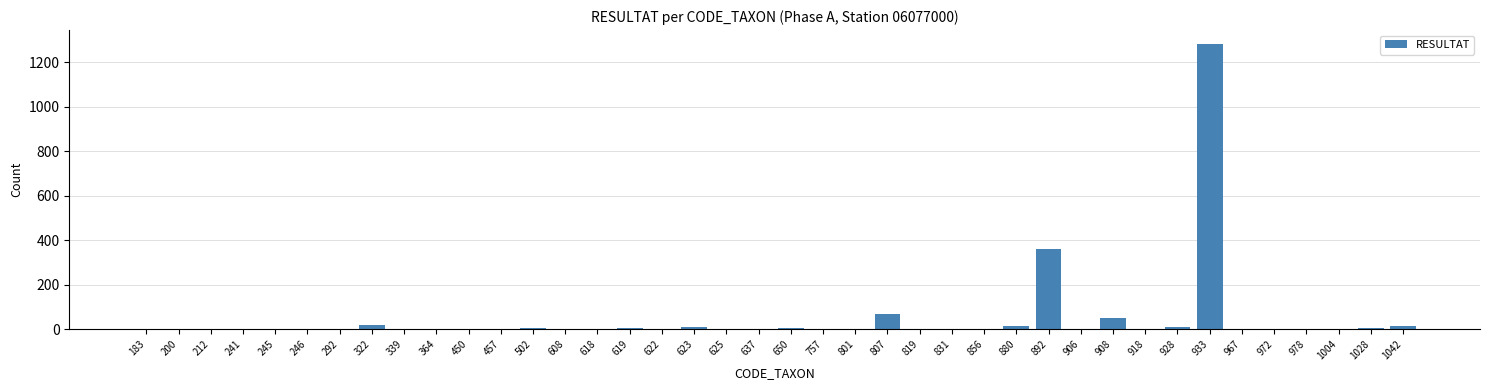

What is the average value?

46